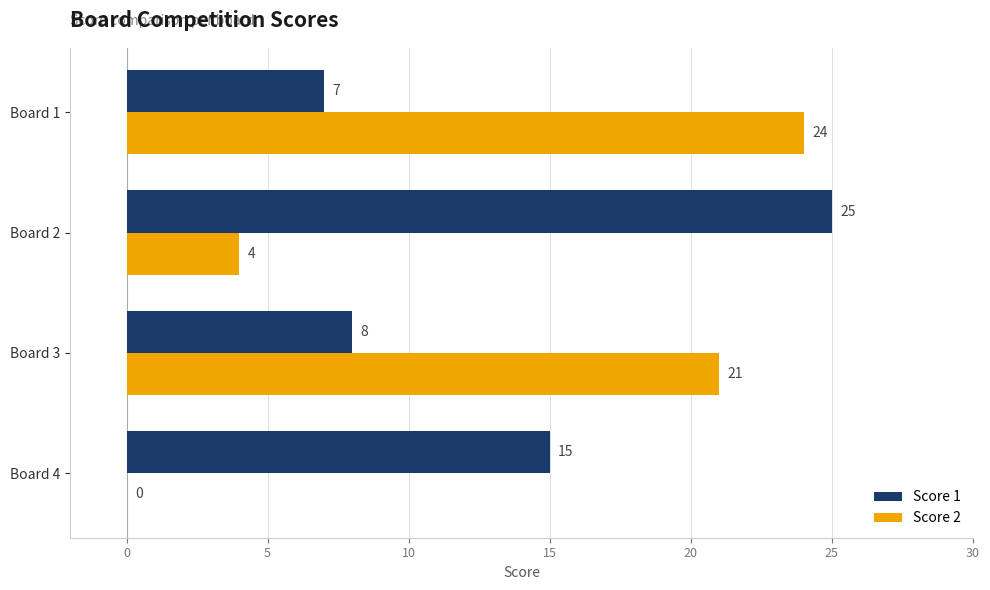

True or false: Score 1 has a value of 4 at Board 3.

False